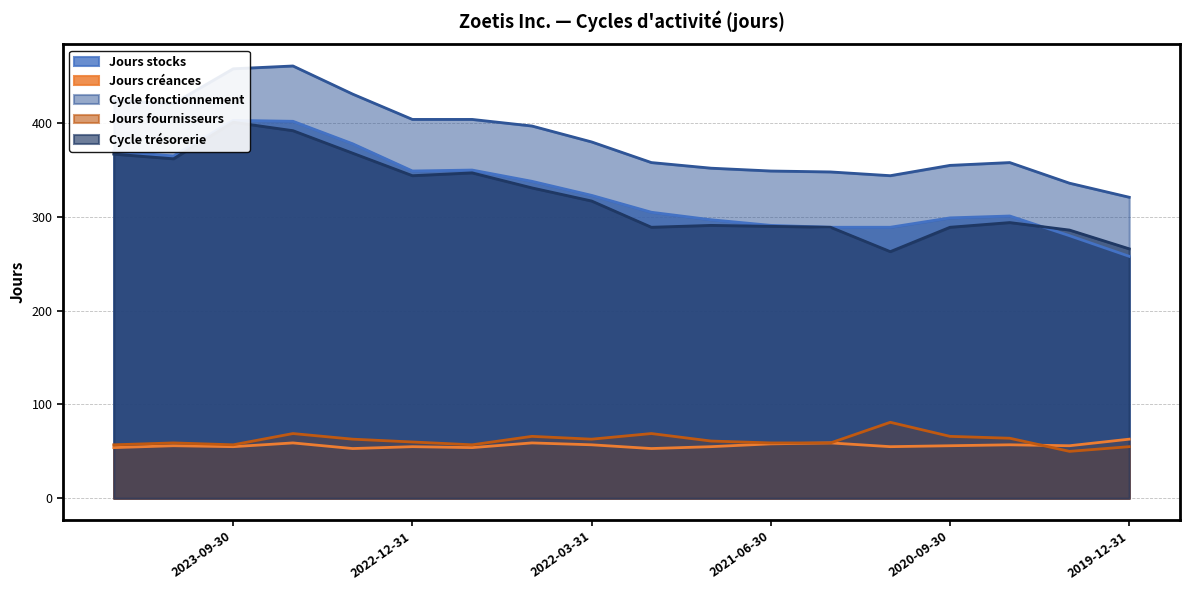

How many times do Jours créances and Jours fournisseurs cross each other?

1